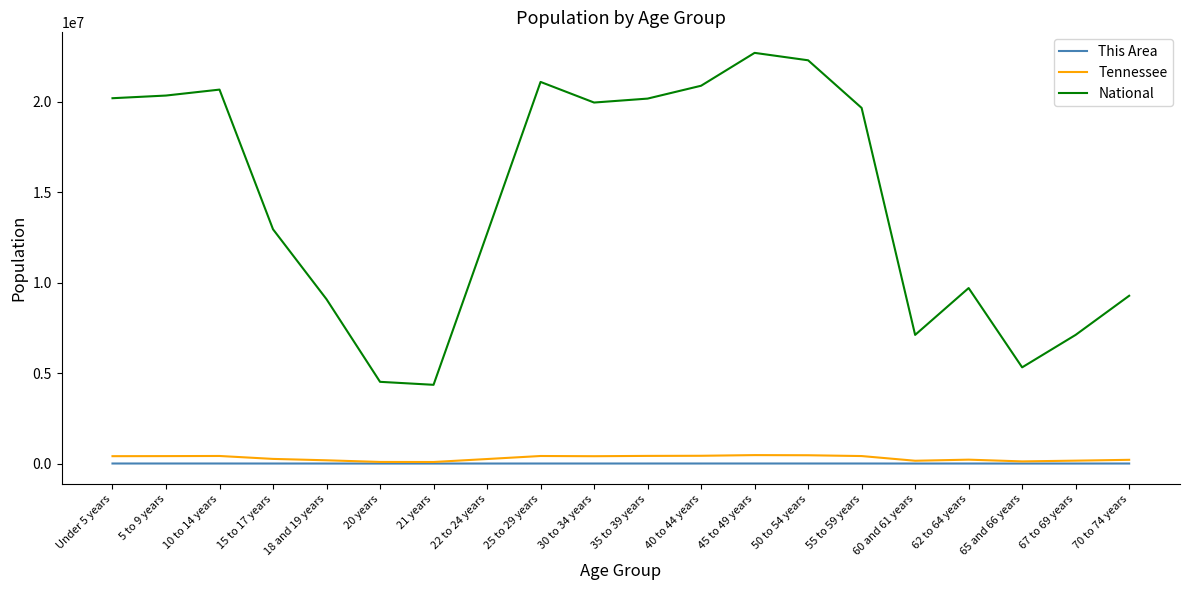

Where is National nearest to the value 13531442?

15 to 17 years